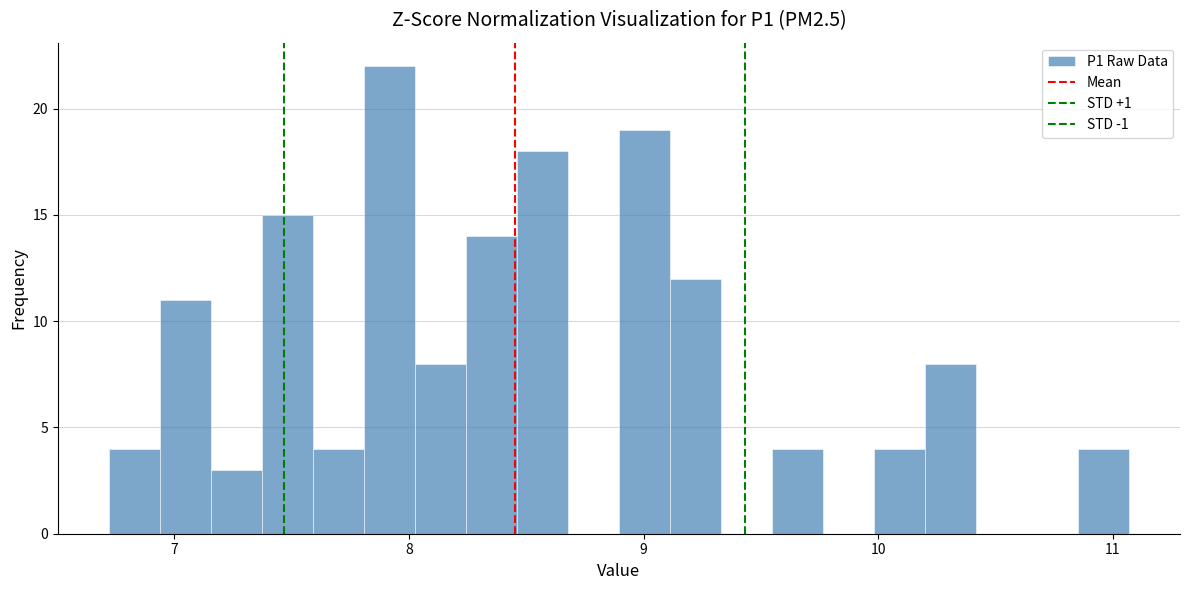

Read against the x-axis, roughly where is the centre of the tallest bar?

7.9